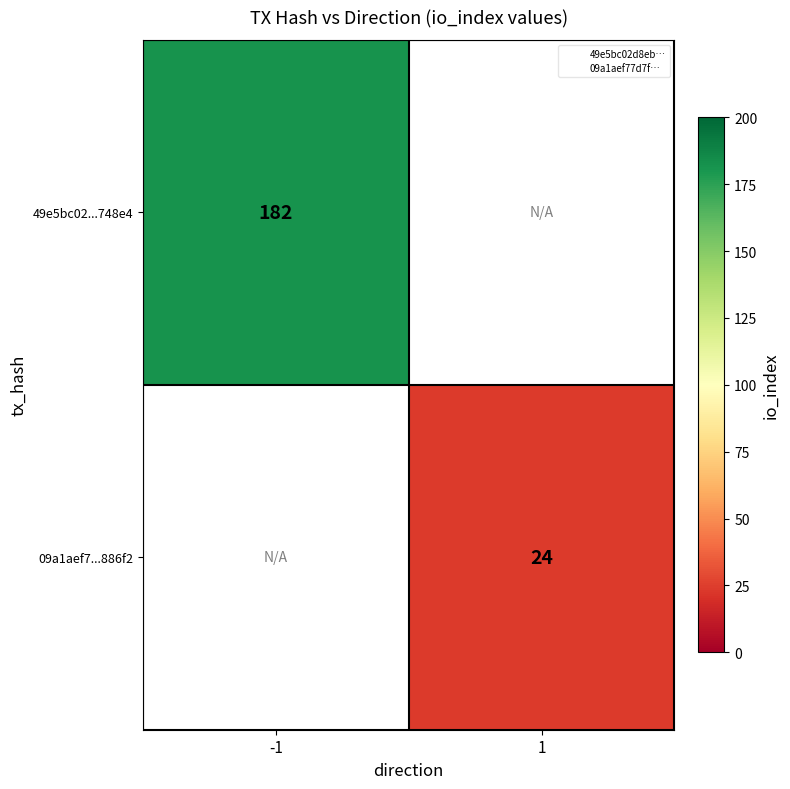

The 09a1aef7...886f2 series shows 24 at 1. True or false?

True